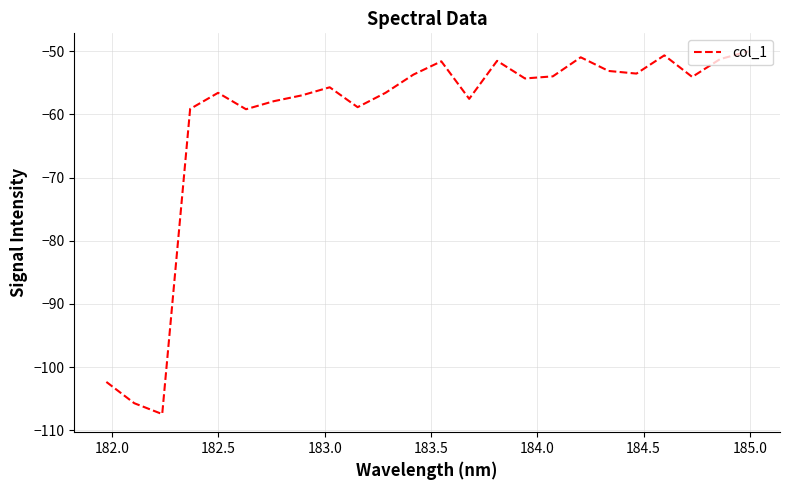

How many interior local peaks (higher than both neighbors) does the data have?

6